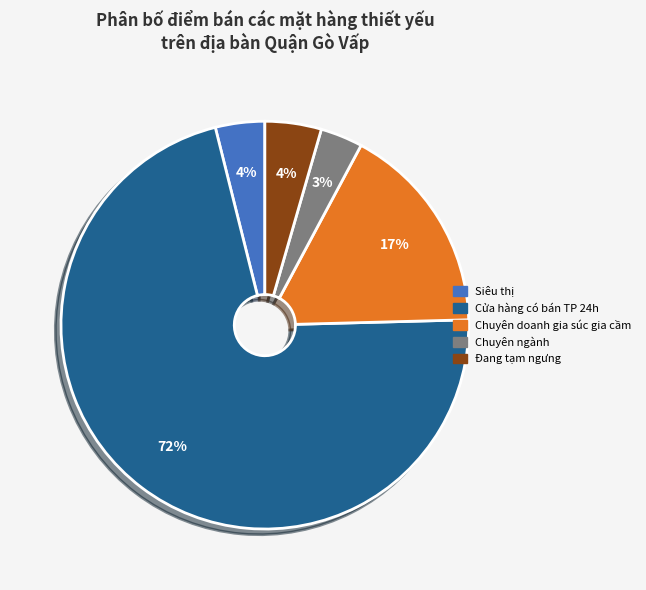

Is the sum of Chuyên ngành and Chuyên doanh gia súc gia cầm greater than half?

No